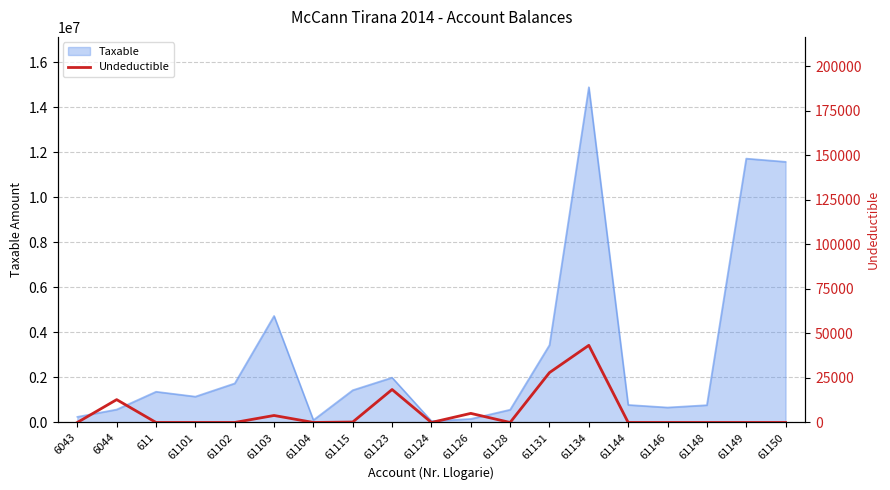

Which category has the highest value across all series?

61134